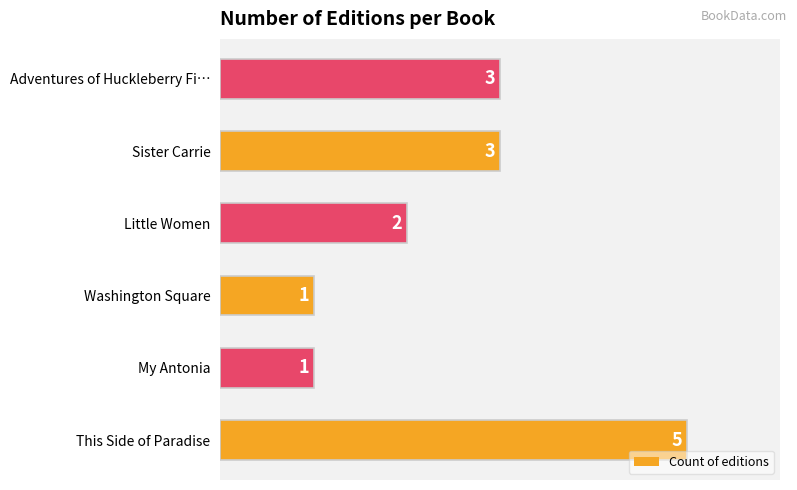

What is the sum of the values at Washington Square and Adventures of Huckleberry Fi…?

4